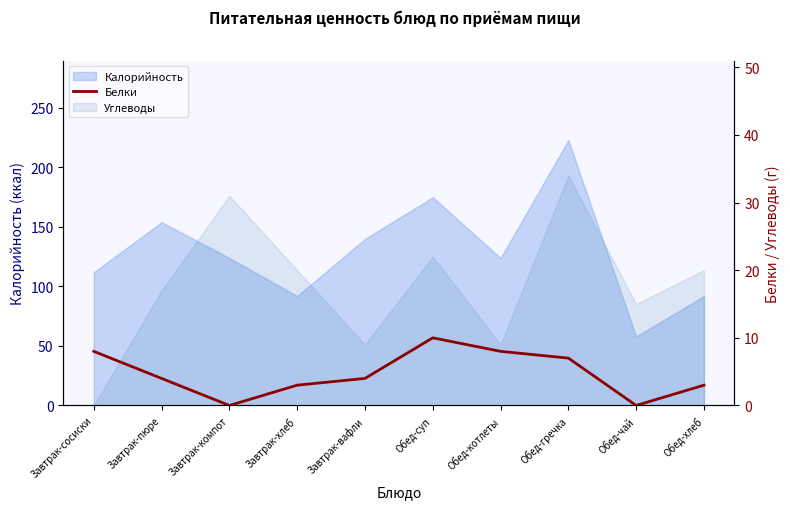

How many data points are above 4?

4